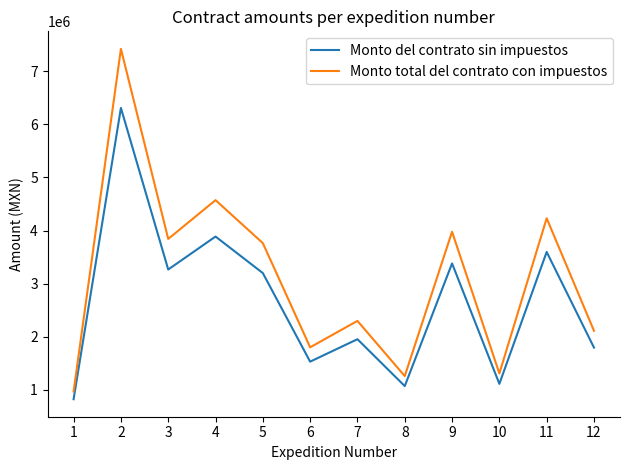

At which category does Monto total del contrato con impuestos reach its first local peak?

2